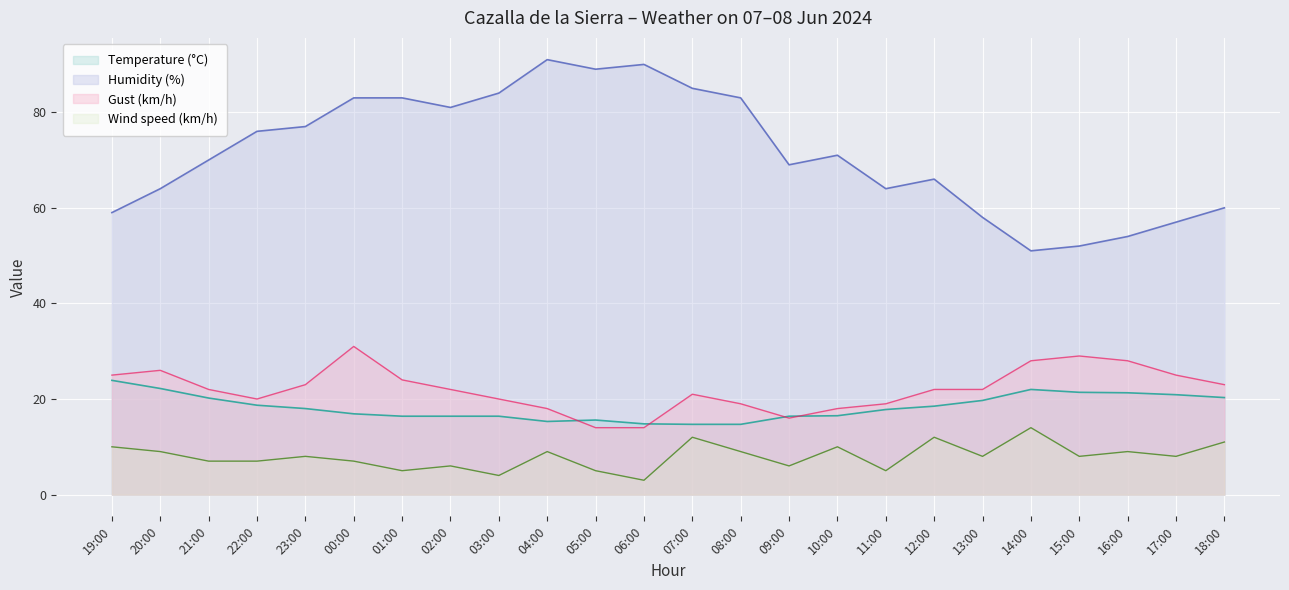

Between 06:00 and 10:00, which is larger?

10:00